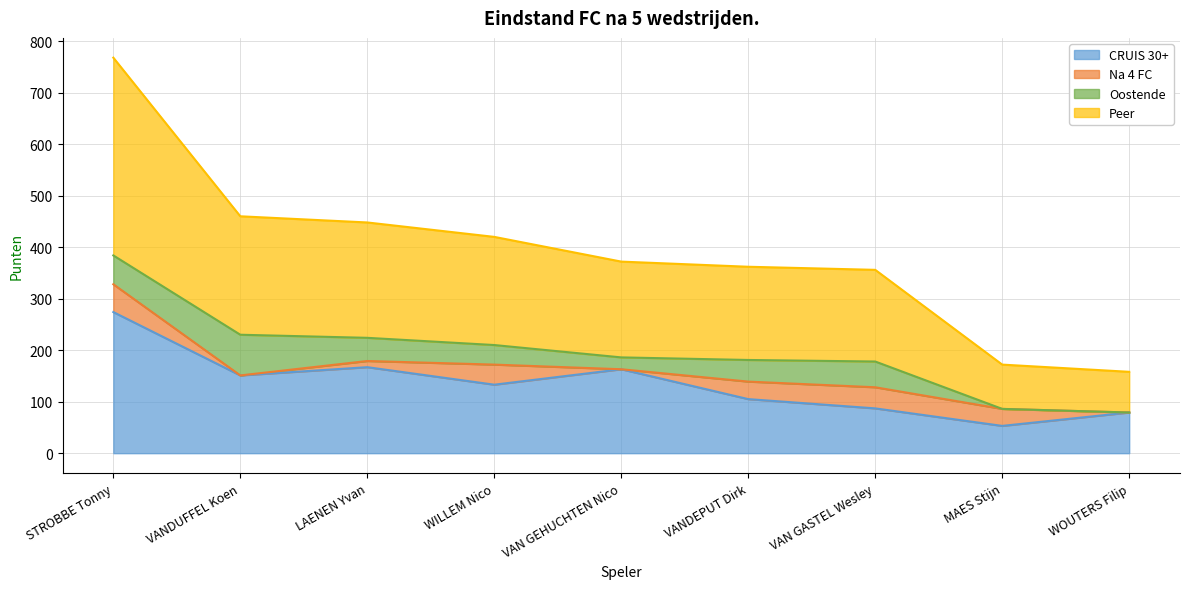

The value of CRUIS 30+ at VANDEPUT Dirk is 168. True or false?

False